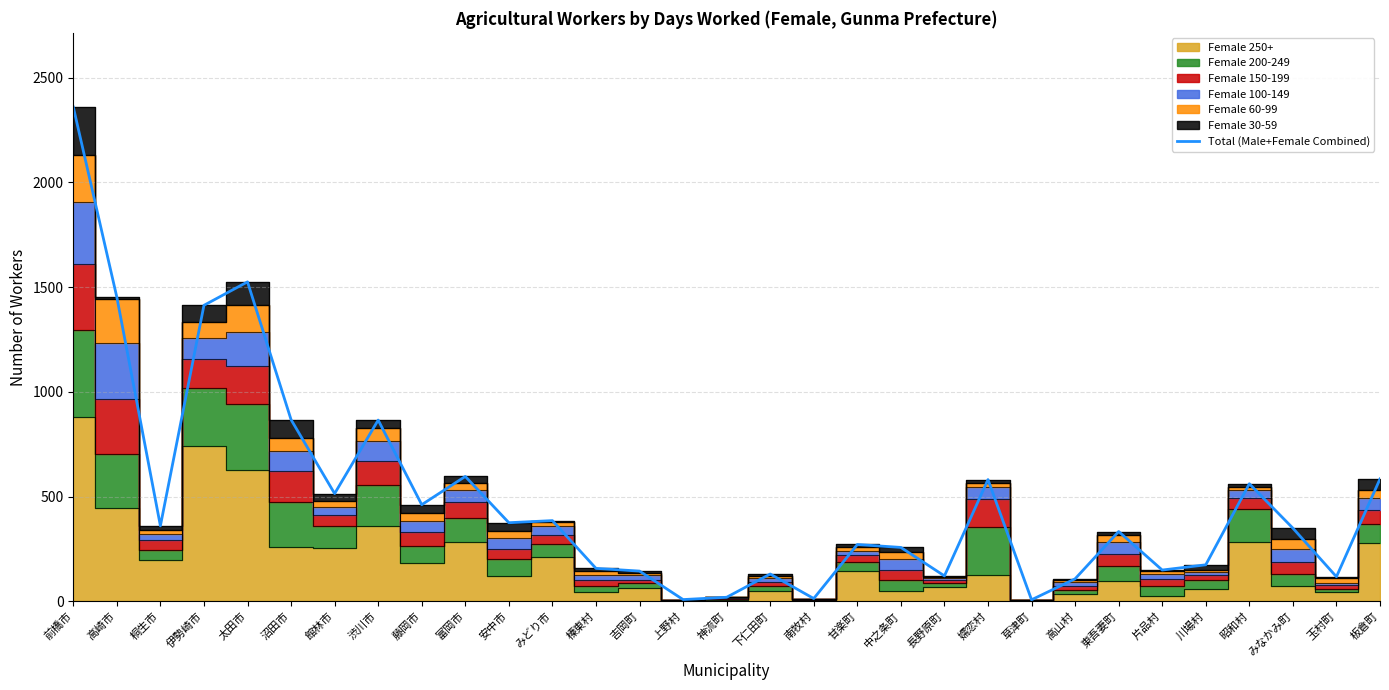

At which category does the data reach its first local peak?

太田市